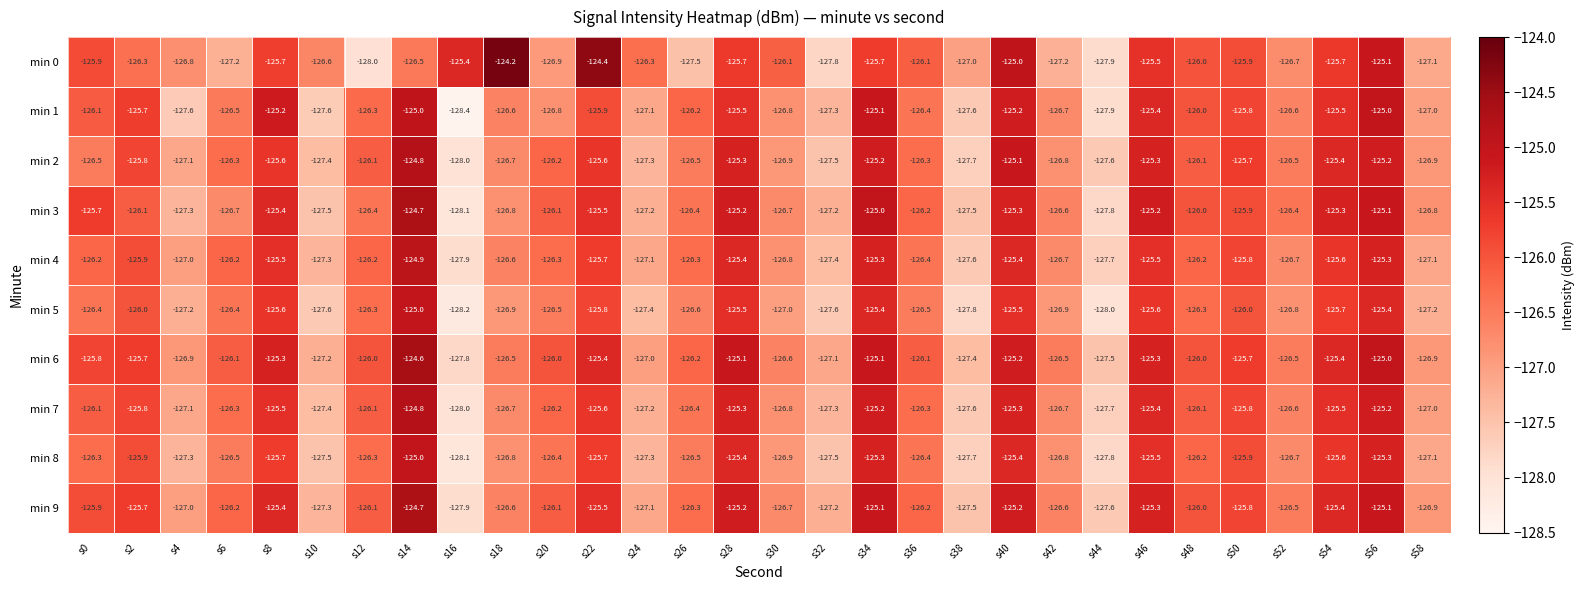

Count the number of data series in this chart.

10